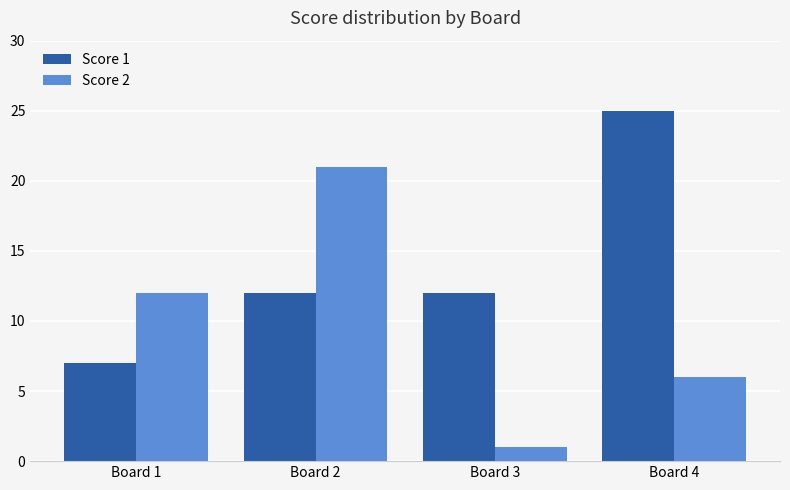

How many categories are shown in the chart?

4